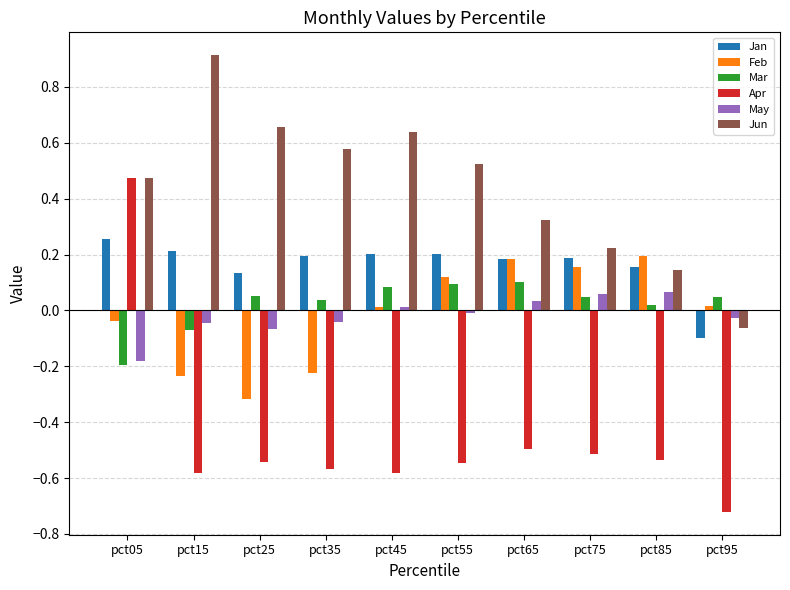

How many bars are there in total?

60